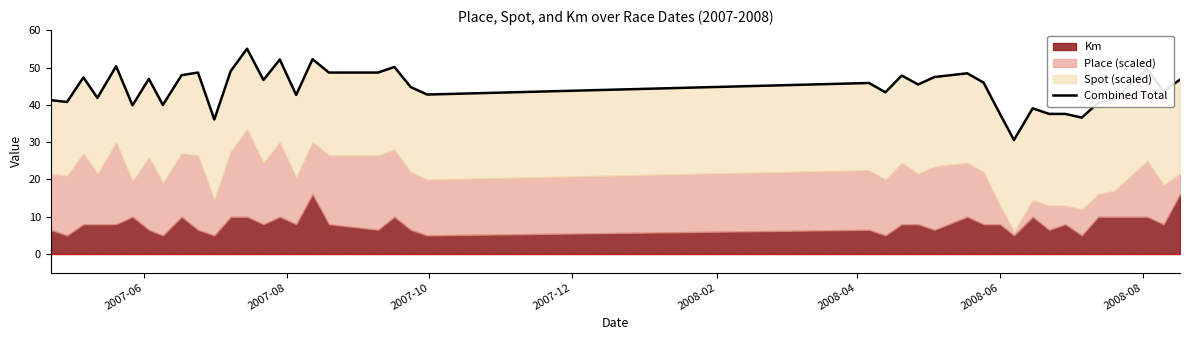

What is the difference between the second highest and minimum values?

21.7